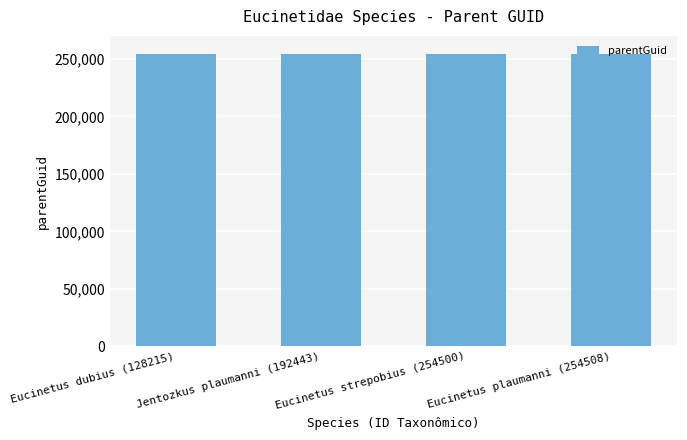

What is the sum of all values?

1018248